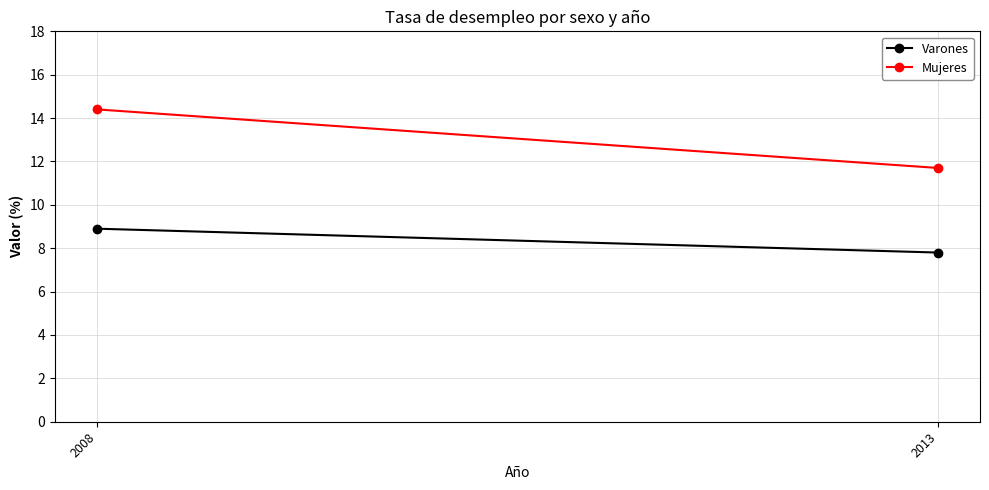

What is the lowest value of the Varones series?

7.8